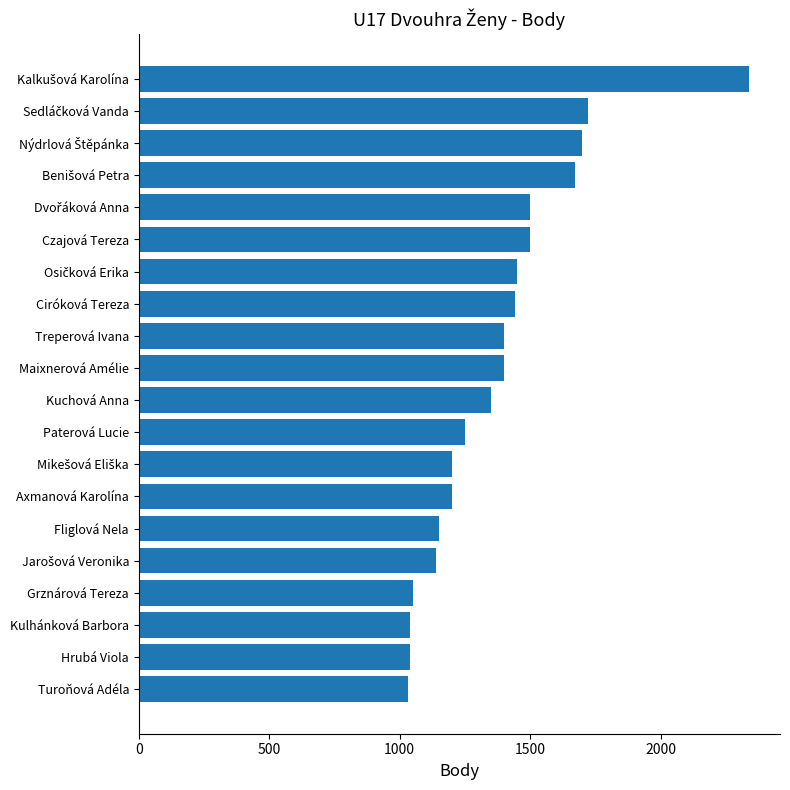

Is it true that the value at Maixnerová Amélie is 1400?

True